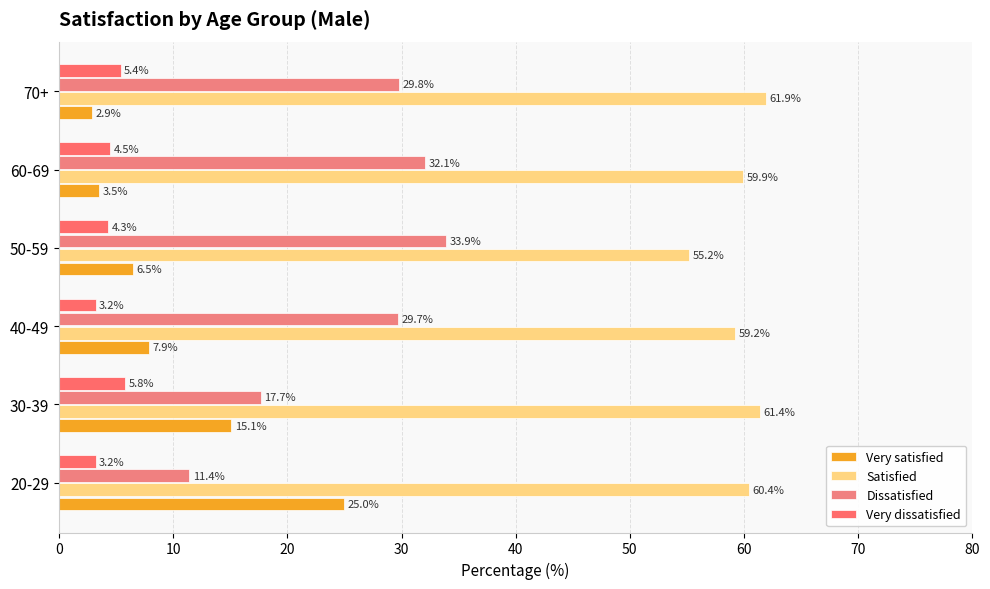

What are all the series names shown in the legend?

Very satisfied, Satisfied, Dissatisfied, Very dissatisfied